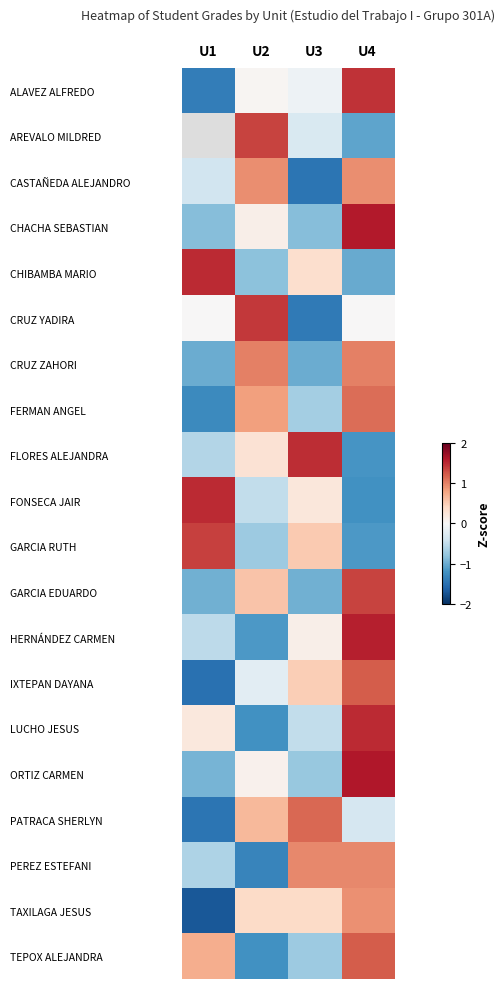

The value of LUCHO JESUS at U2 is -1.2. True or false?

True